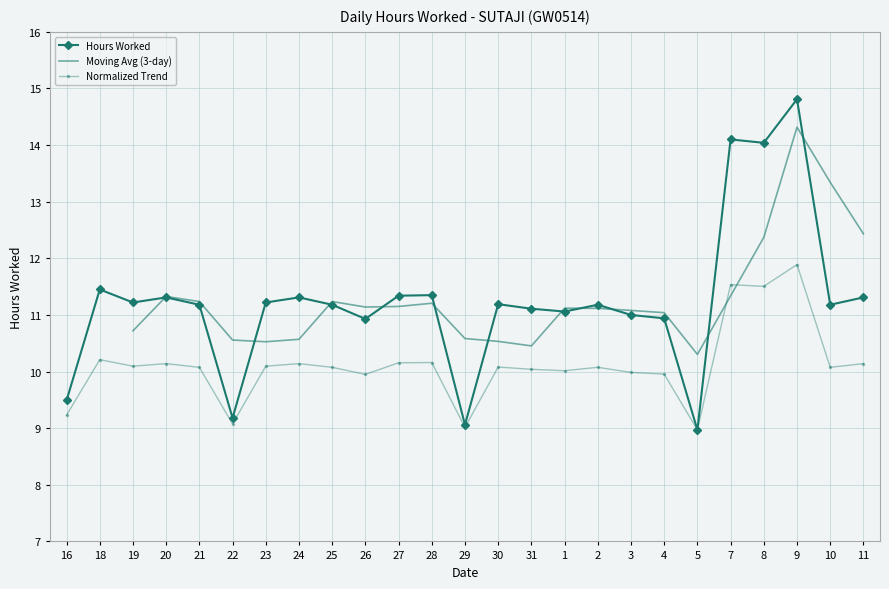

What is the change in value from 20 to 29?

-2.2